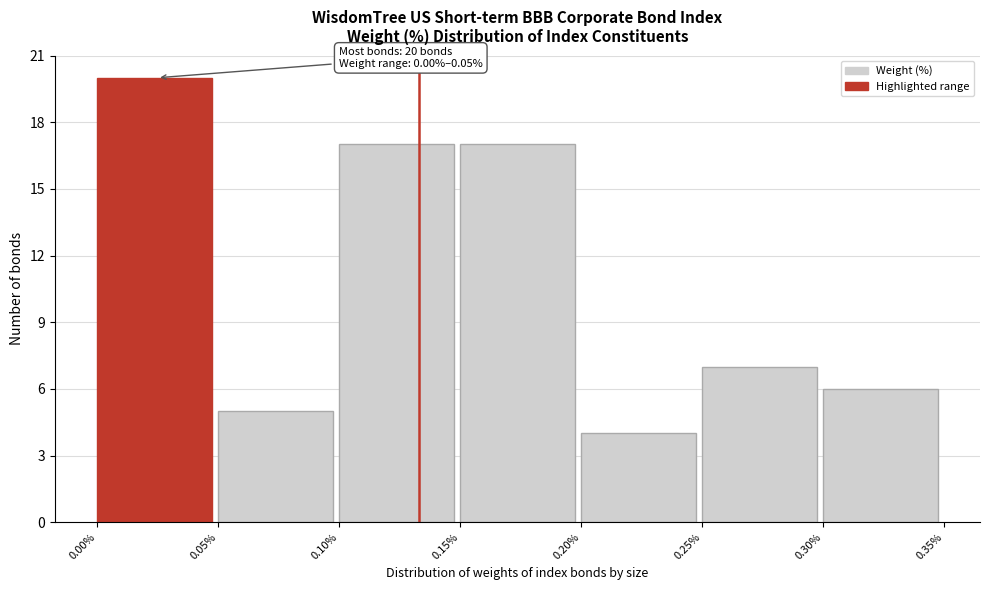

Which range on the x-axis has the tallest bar?

0.00% to 0.05%